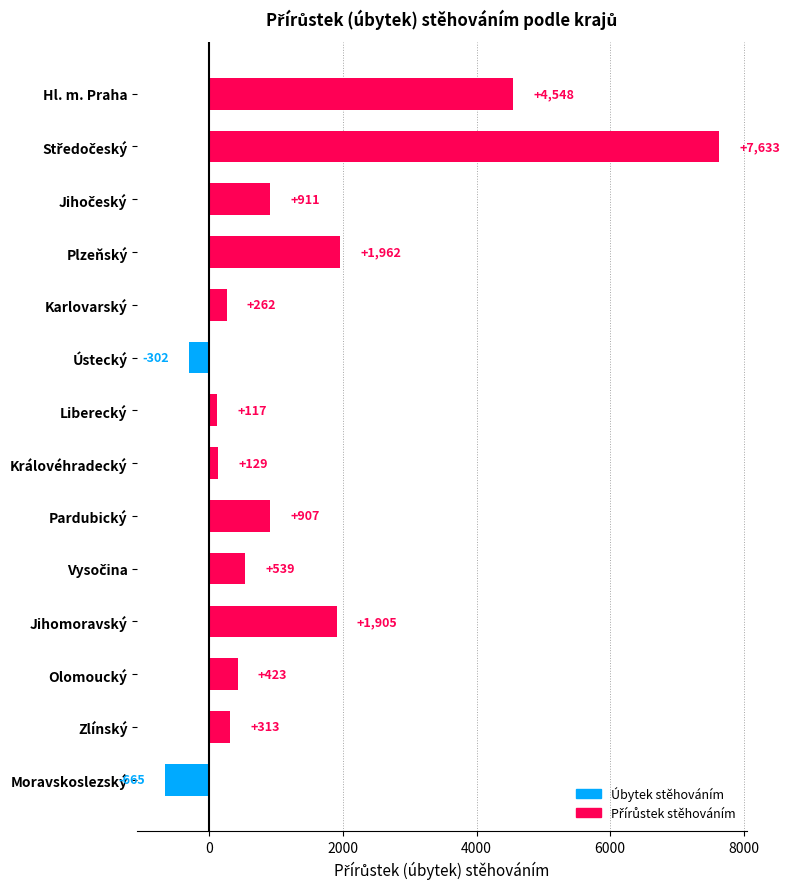

Which label corresponds to the smallest value in the chart?

Moravskoslezský